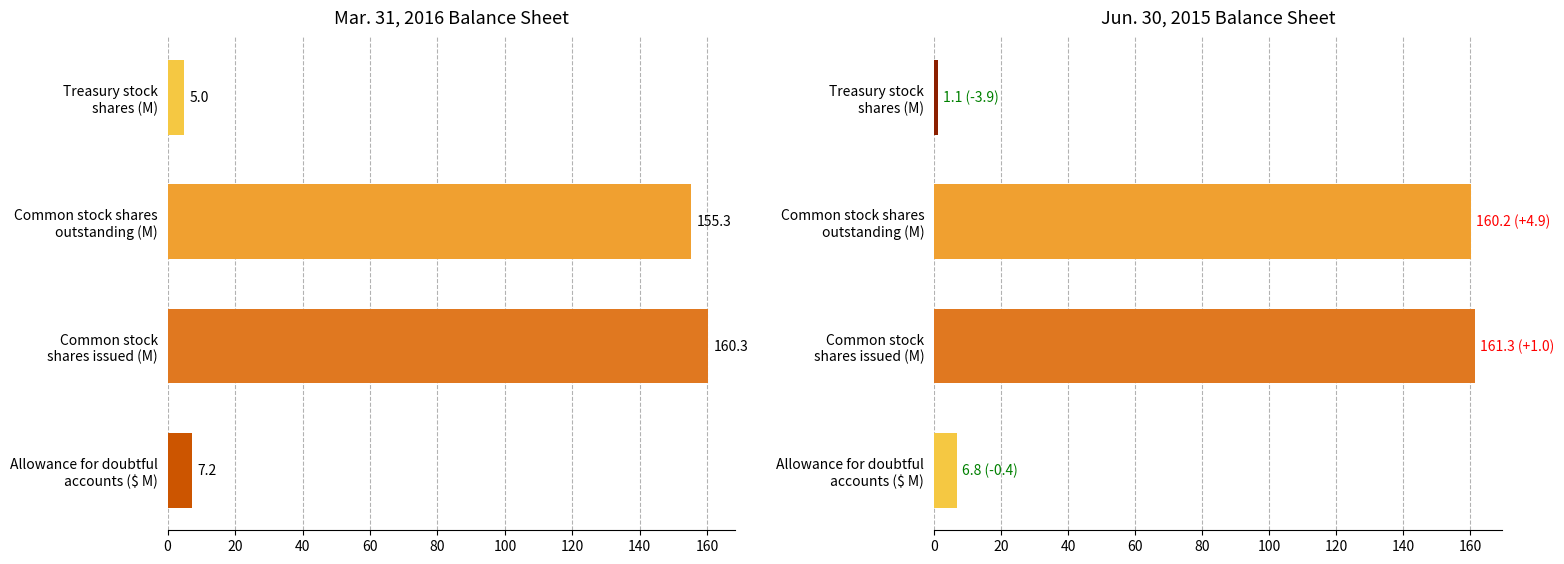

What are all the series names shown in the legend?

Mar. 31, 2016, Jun. 30, 2015